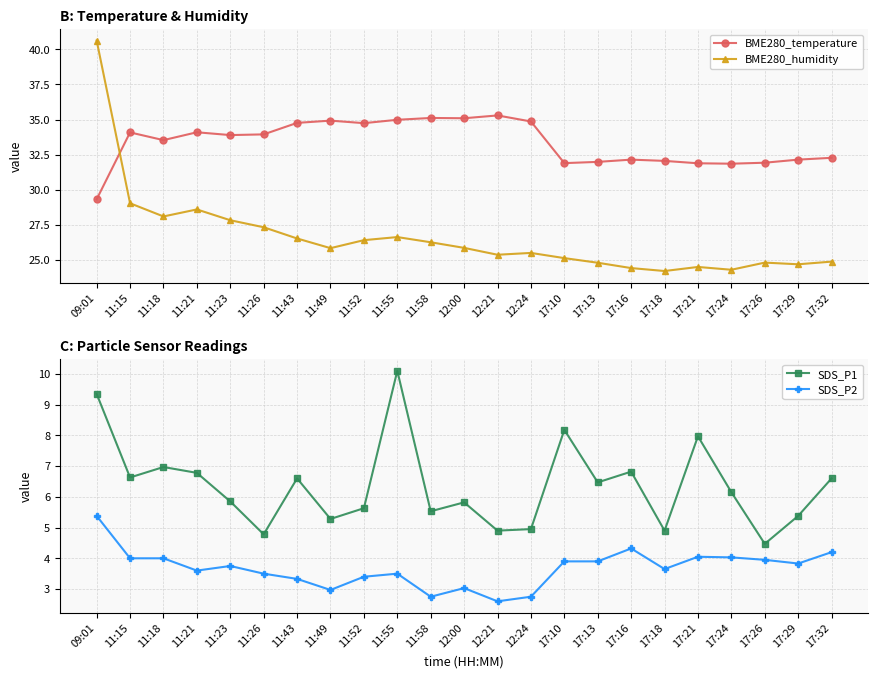

The value of SDS_P1 at 09:01 is 9.3. True or false?

True